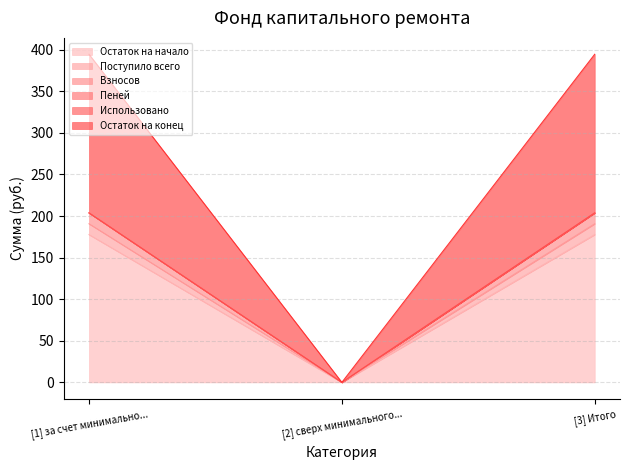

Which category has the lowest value in the Остаток на начало series?

[2] сверх минимального...